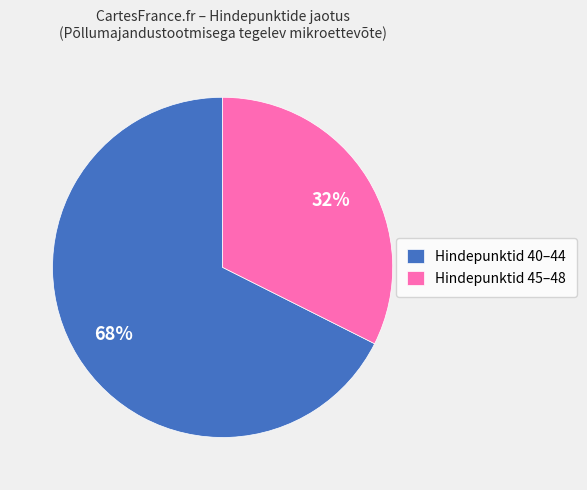

True or false: Hindepunktid 45–48 accounts for 39% of the total.

False